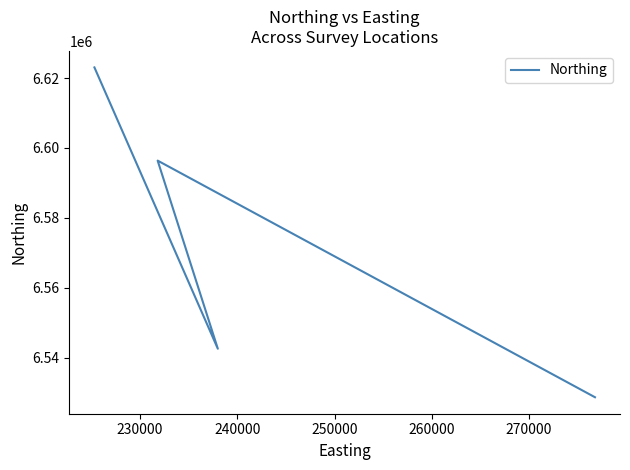

Count the number of values greater than 6596392.

1